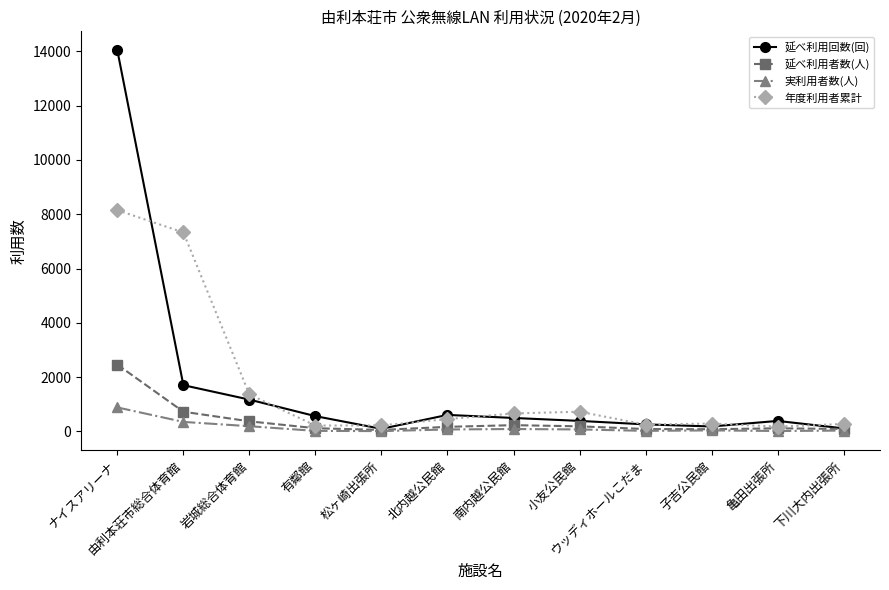

True or false: 実利用者数(人) has a value of 350 at 由利本荘市総合体育館.

True